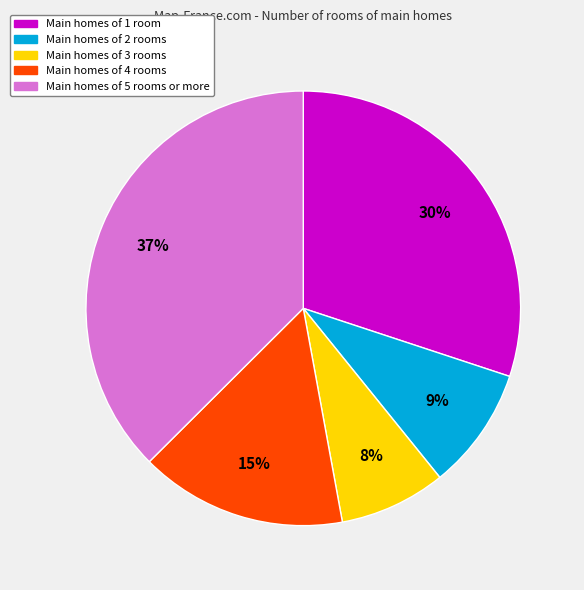

How many segments does this pie chart have?

5